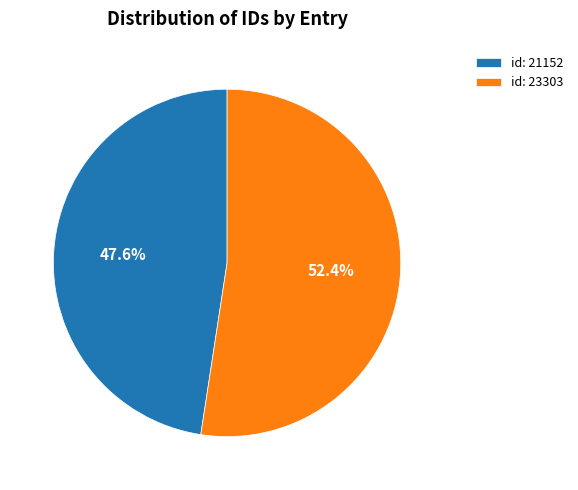

Between id: 21152 and id: 23303, which is larger?

id: 23303